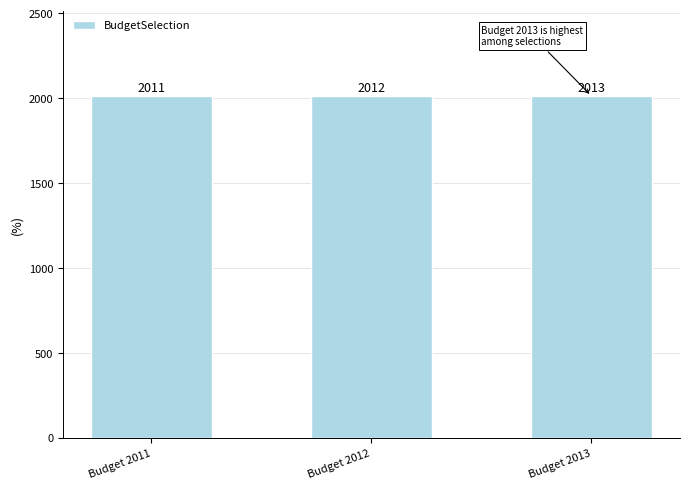

What is the minimum value shown in the chart?

2011